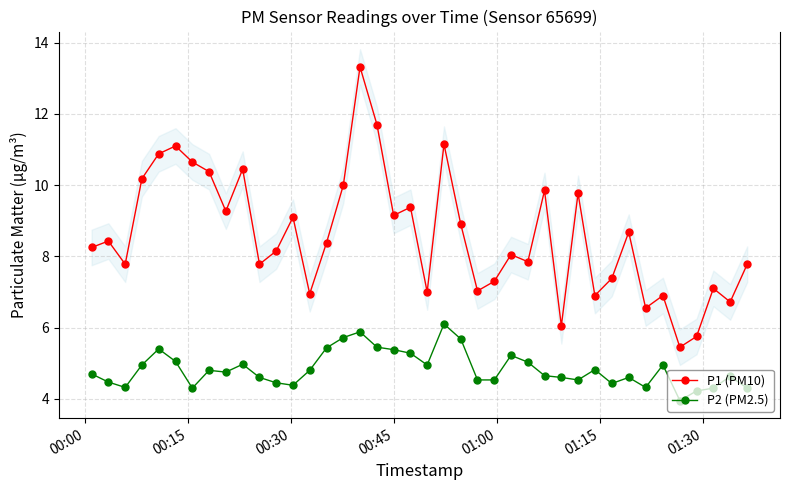

What is the greatest value displayed?

13.3